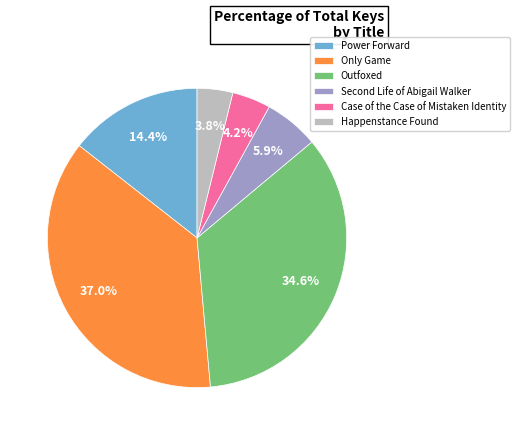

The Power Forward slice represents 20% of the pie. True or false?

False